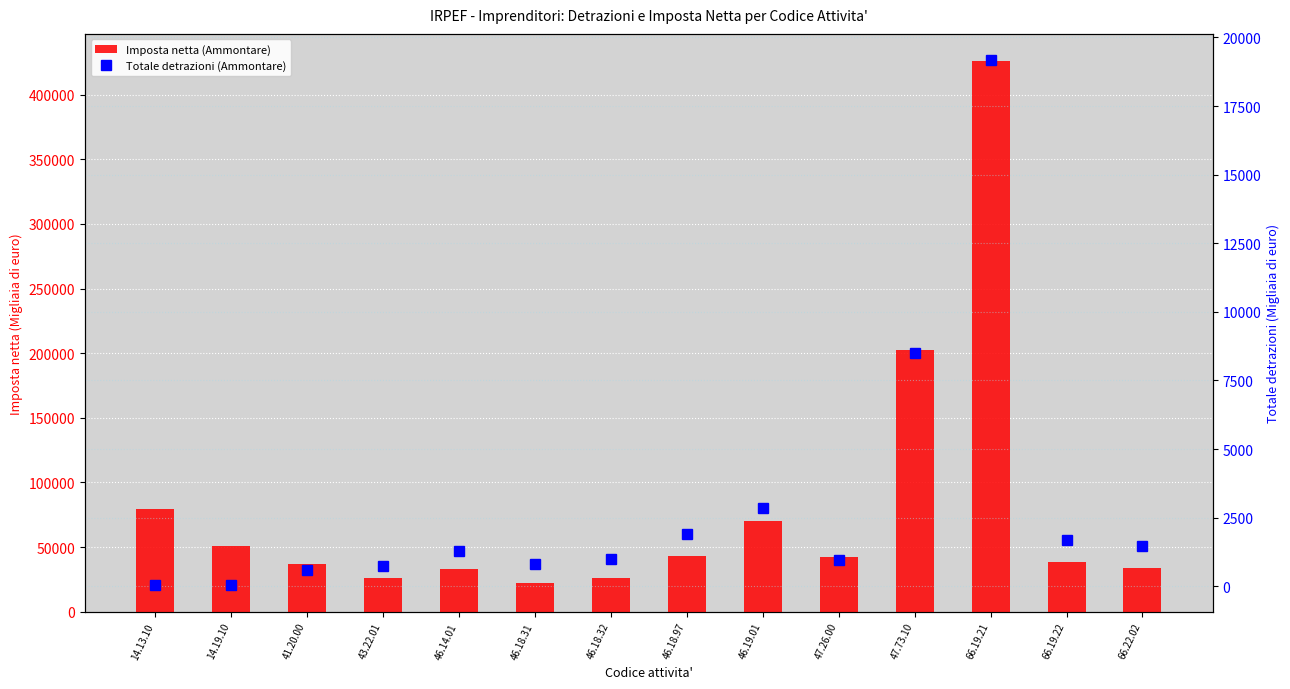

Where does the Totale detrazioni (Ammontare) series first go above 1299?

46.18.97